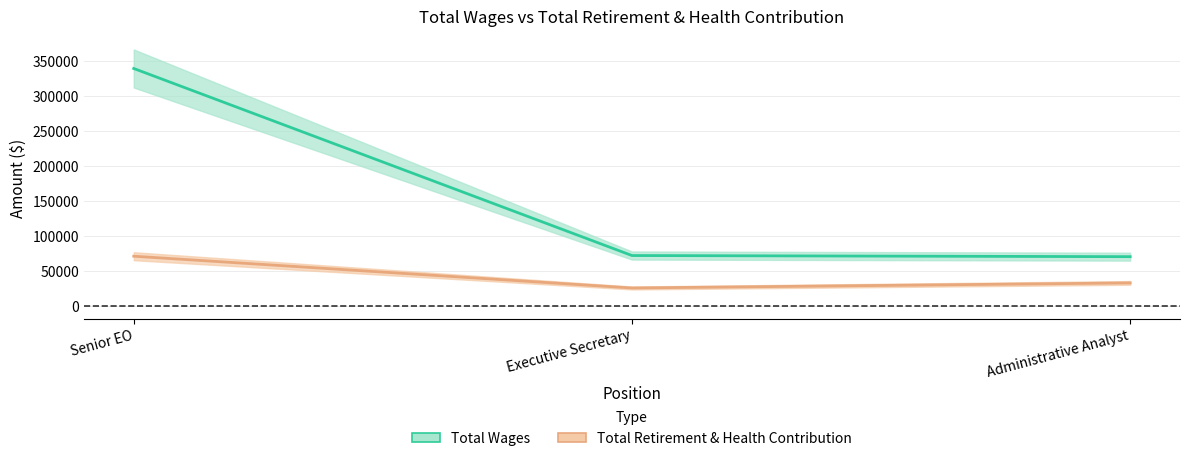

What is the spread (max minus min) of values at Executive Secretary?

46298